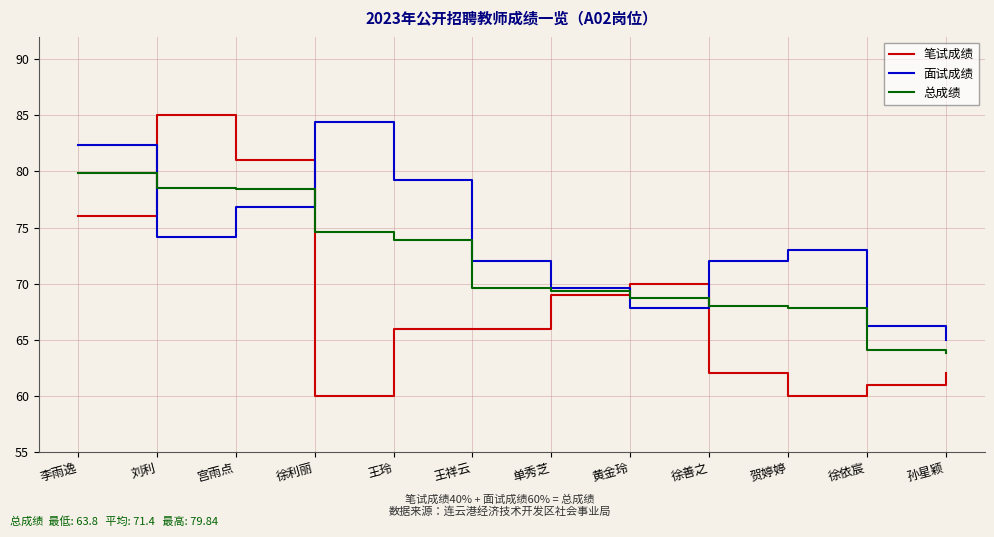

At 贺婷婷, list the series in order from largest to smallest.

面试成绩, 总成绩, 笔试成绩